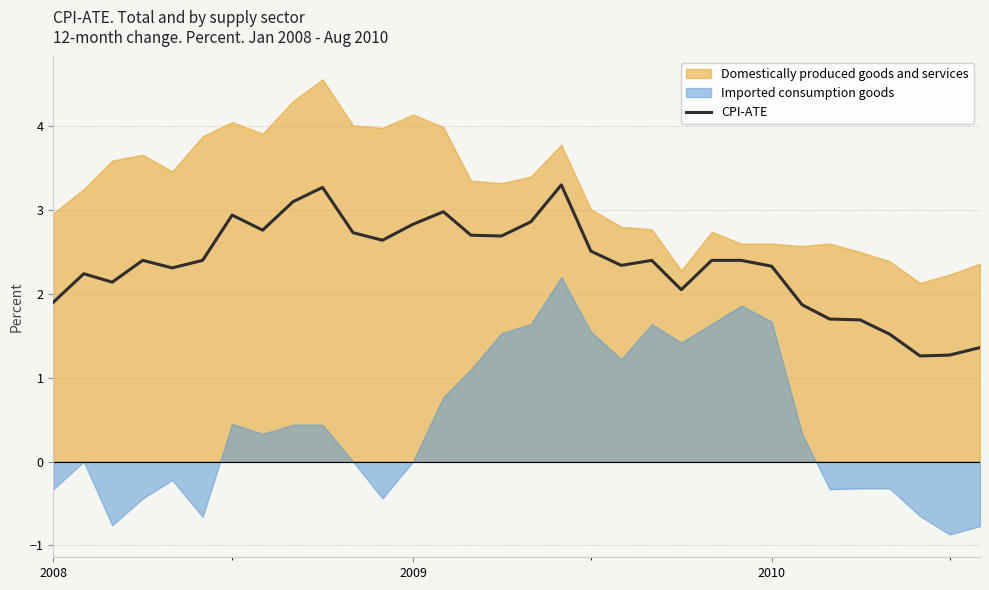

How many lines are shown in the chart?

1